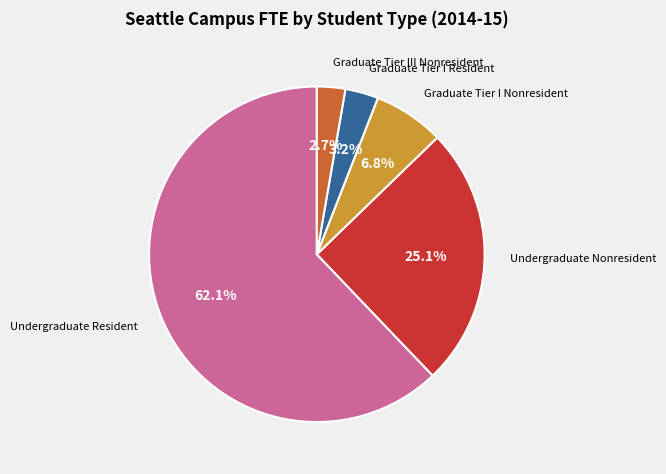

Is there a majority slice in this chart?

Yes